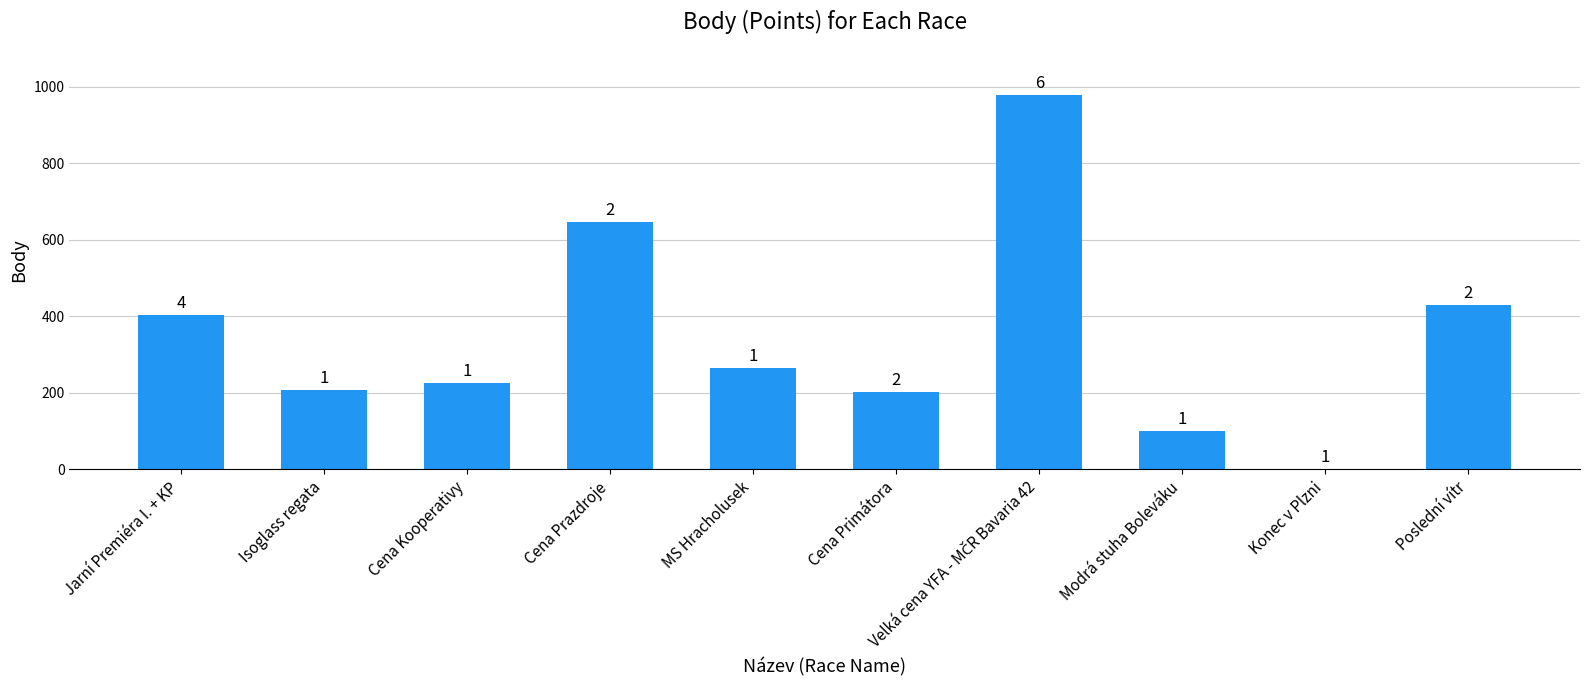

Where is the data nearest to the value 489?

Poslední vítr